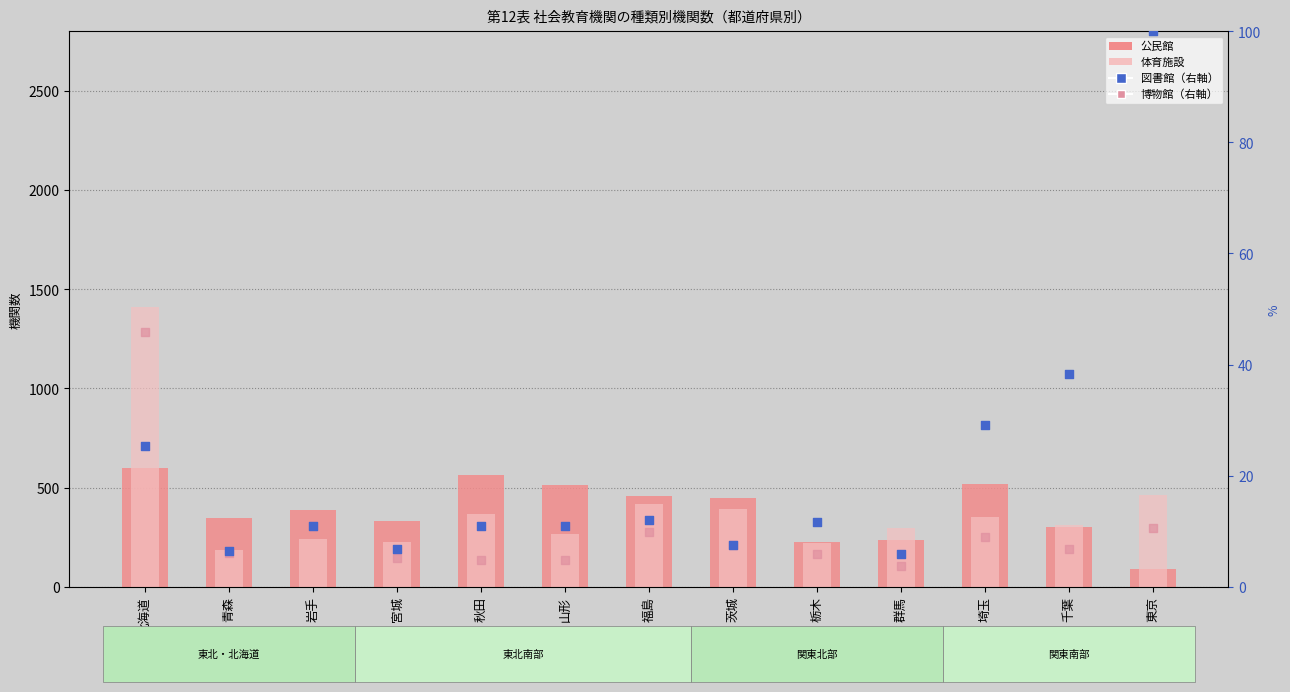

What is the total value across all series at 岩手?

647.9